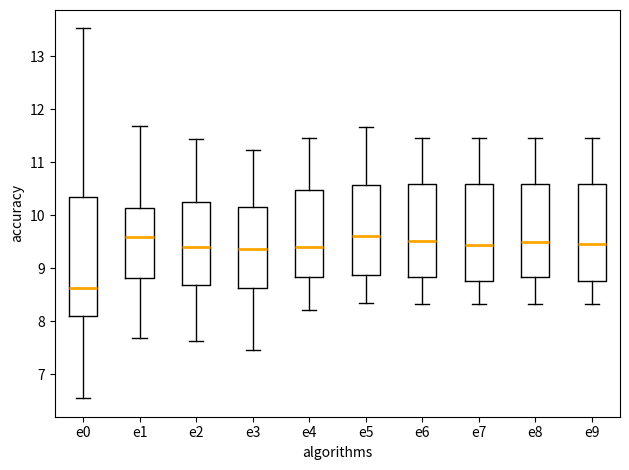

Where is the upper edge of the box for e5 on the y-axis? The values are not printed on the chart, so give them approximately, as read against the axis.

10.6